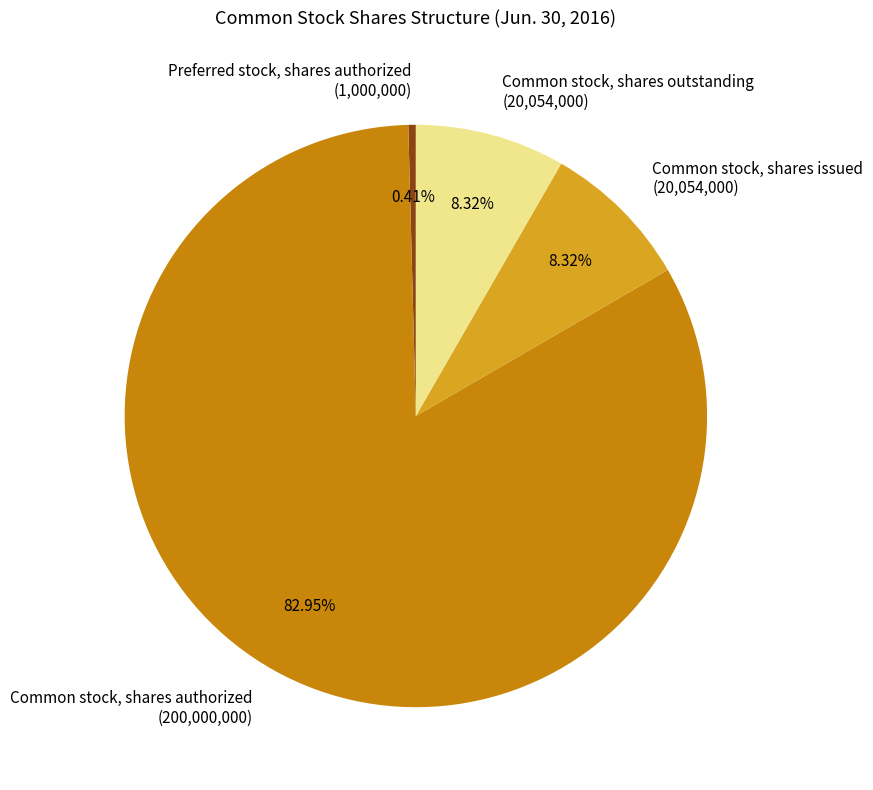

Approximately how many times larger is the value at Common stock, shares authorized compared to Common stock, shares issued?

10.0